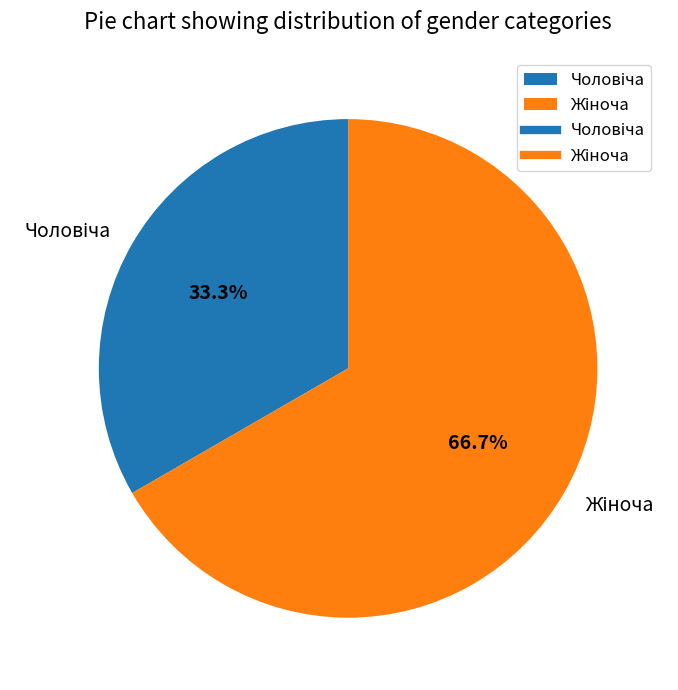

Is there any slice that represents more than half of the pie?

Yes